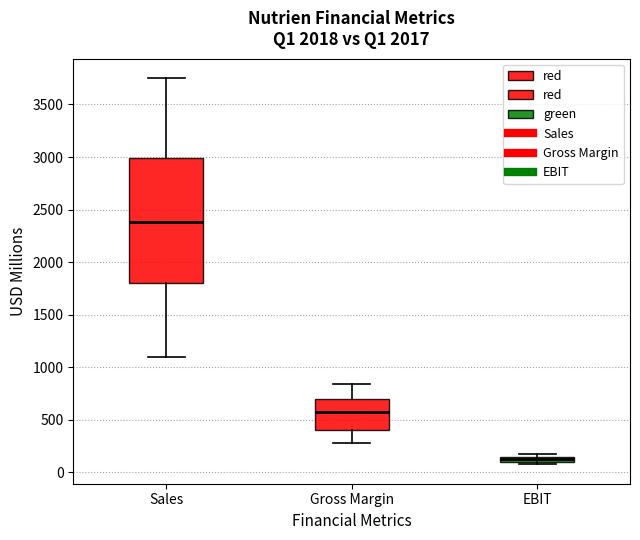

Where is the lower edge of the box for EBIT on the y-axis? The values are not printed on the chart, so give them approximately, as read against the axis.

100